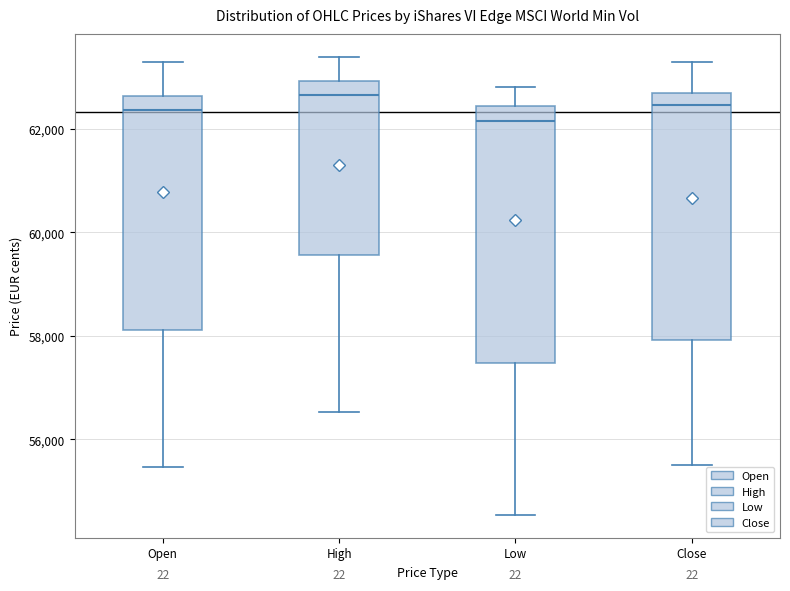

Reading left to right, transcribe this box plot: for each box, give where its median line is, the range the box spans, and where its two whiskers end, as read against the y-axis. The values are not printed on the chart, so give them approximately, as read against the axis.

Open: median 62400, box 58200 to 62600, whiskers 55400 to 63400
High: median 62600, box 59600 to 63000, whiskers 56600 to 63400
Low: median 62200, box 57400 to 62400, whiskers 54600 to 62800
Close: median 62400, box 58000 to 62800, whiskers 55600 to 63200